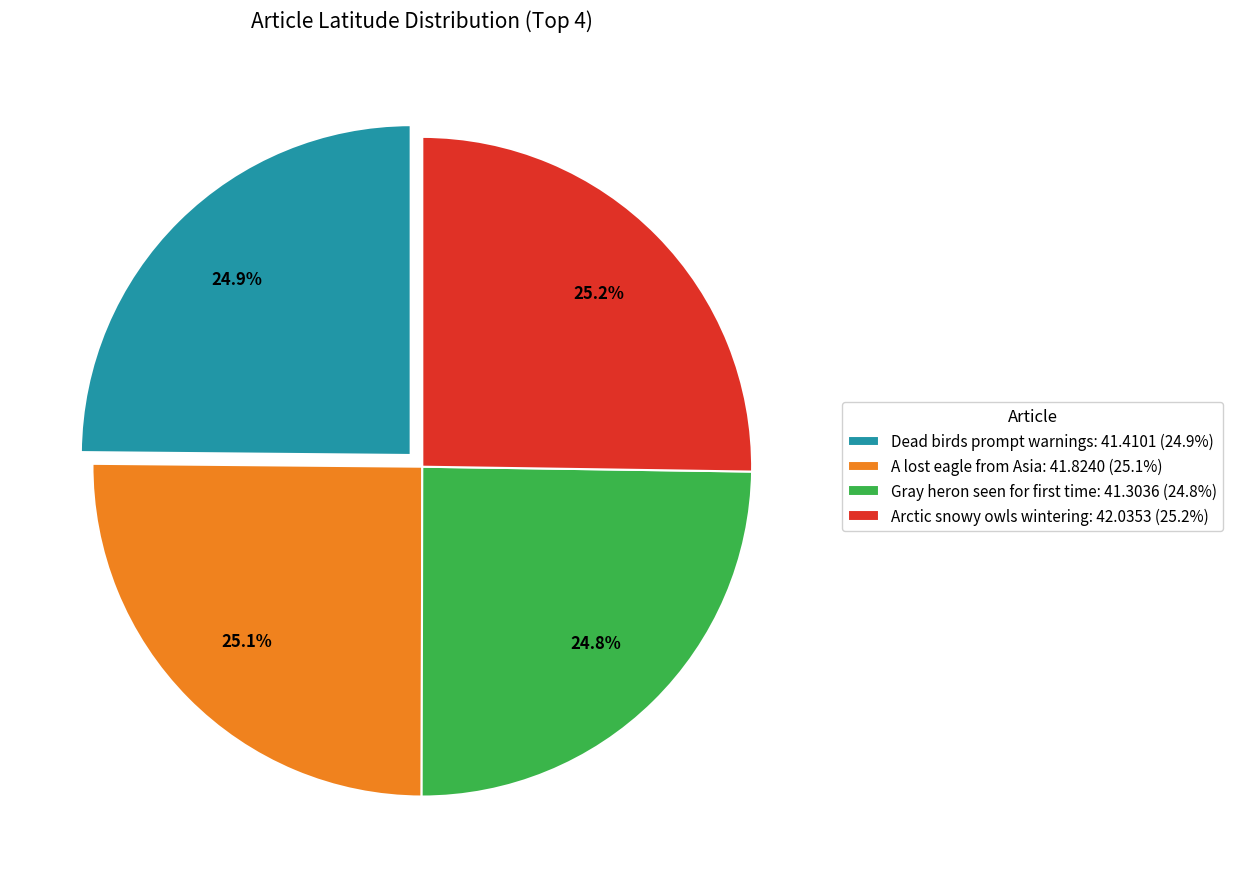

Is it true that Dead birds prompt warnings is 35% of the pie?

False